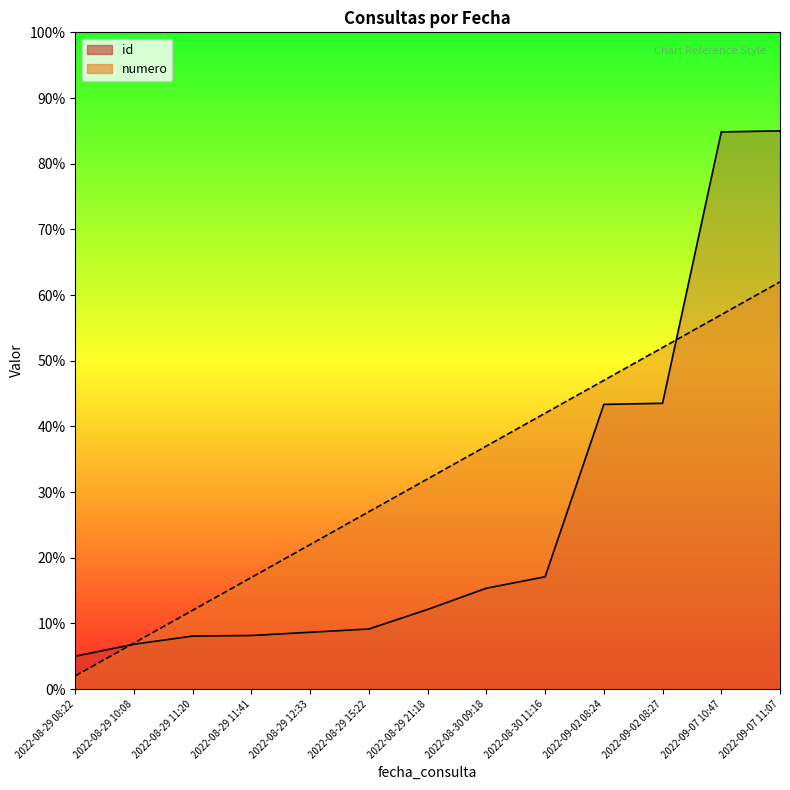

What is the sum of all numero values?

416.0